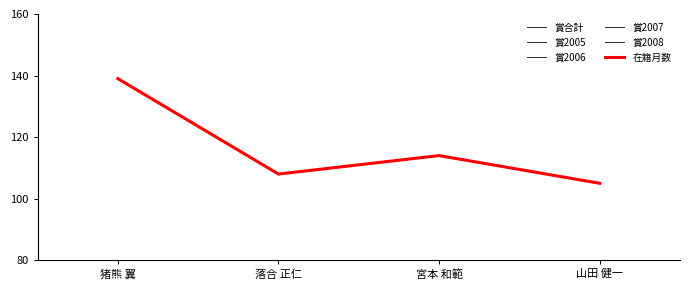

Rank the series at 宮本 和範 from highest to lowest value.

在籍月数, 賞2005, 賞2006, 賞合計, 賞2008, 賞2007